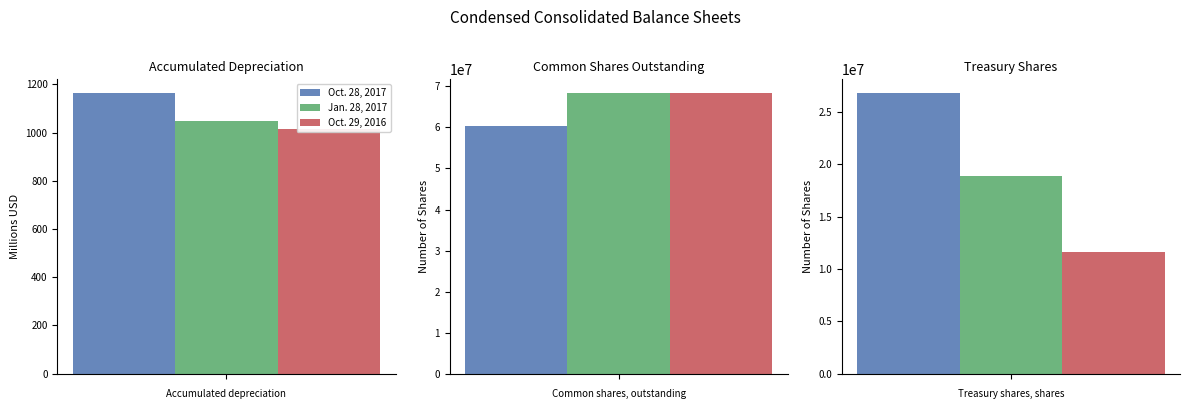

What is the total value across all series at Common shares, outstanding?

197000000.0